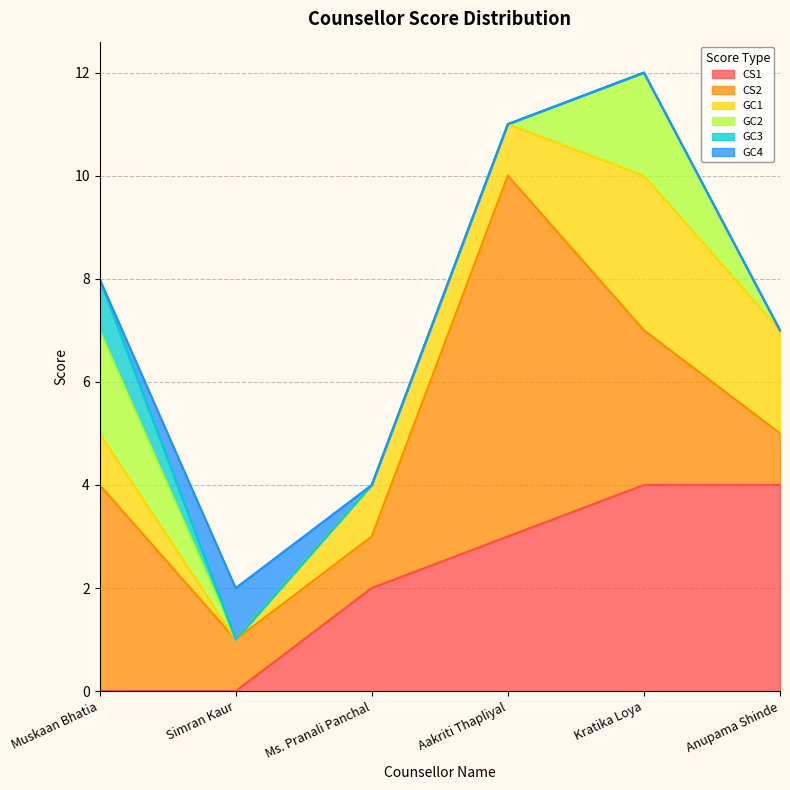

True or false: CS2 has more than 0 points higher than both neighbors.

True